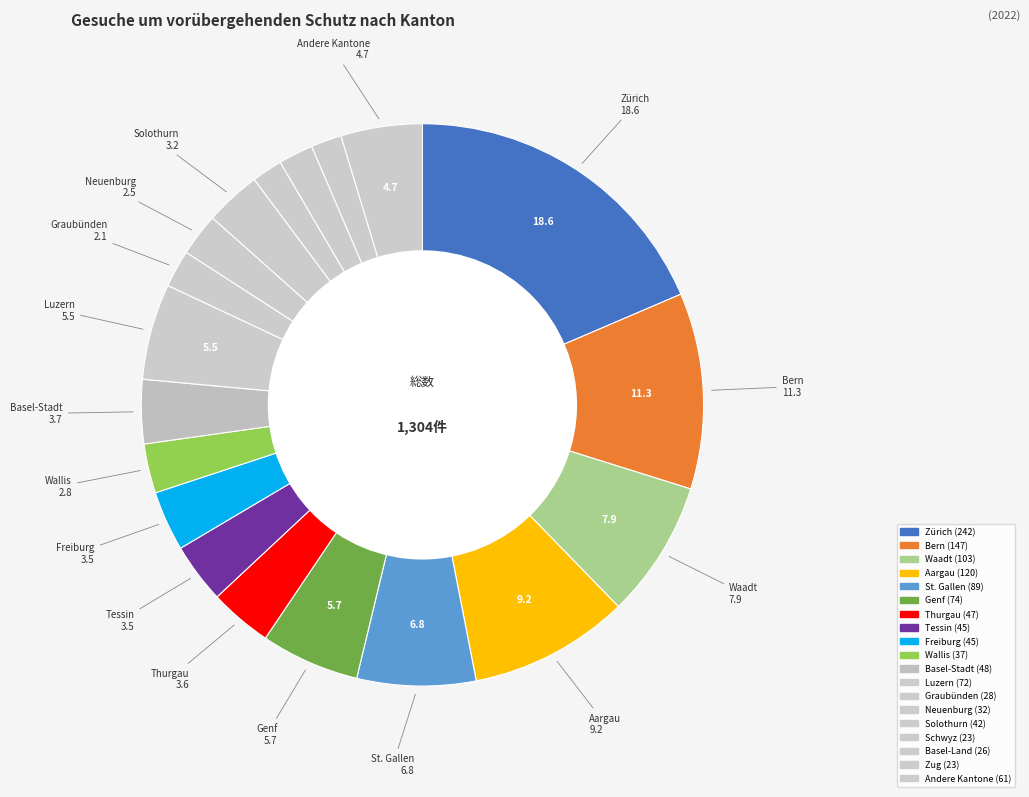

Count the number of slices in the pie.

19